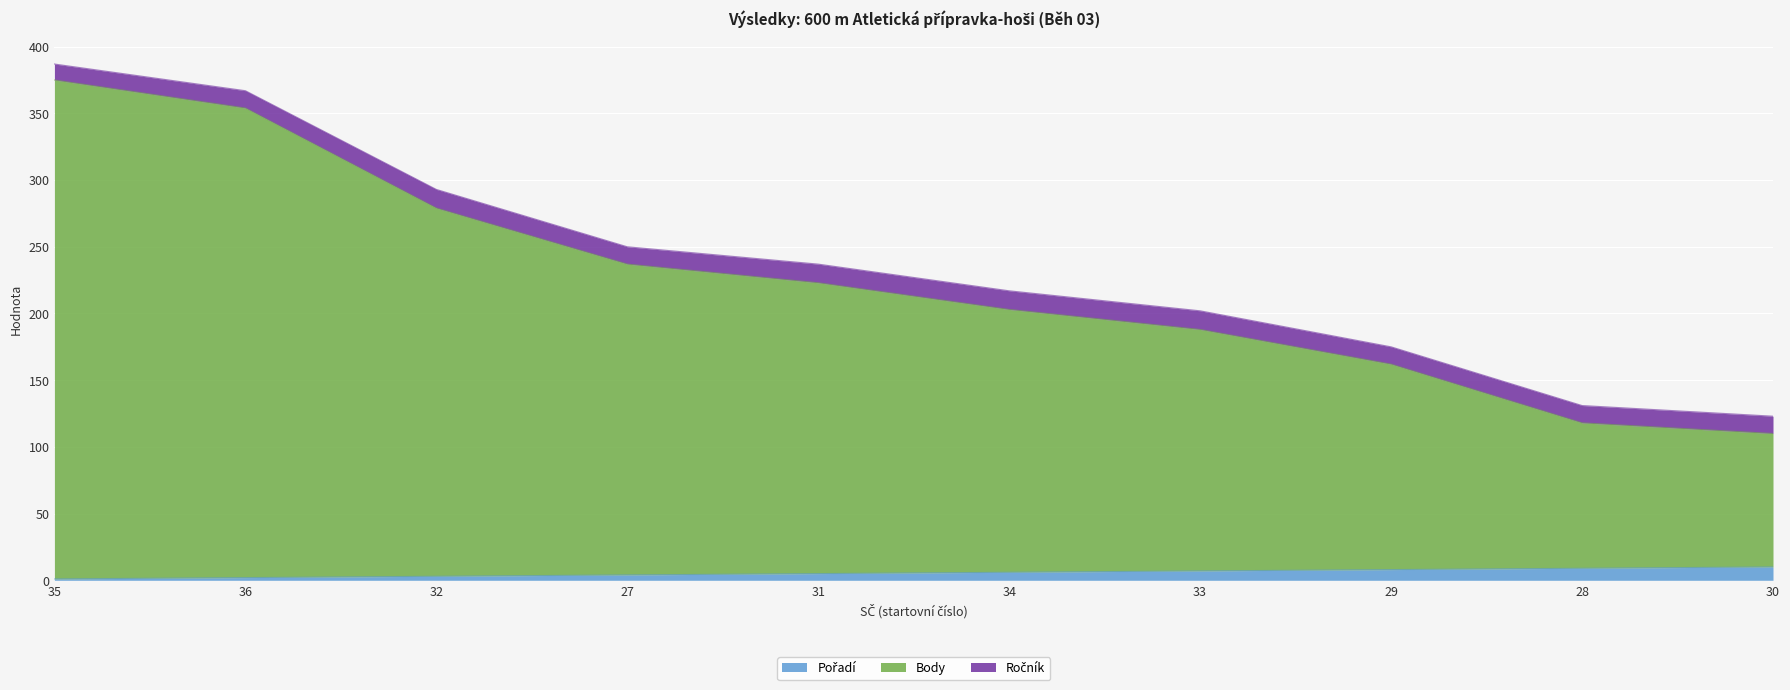

Read the Body value at 36.

354